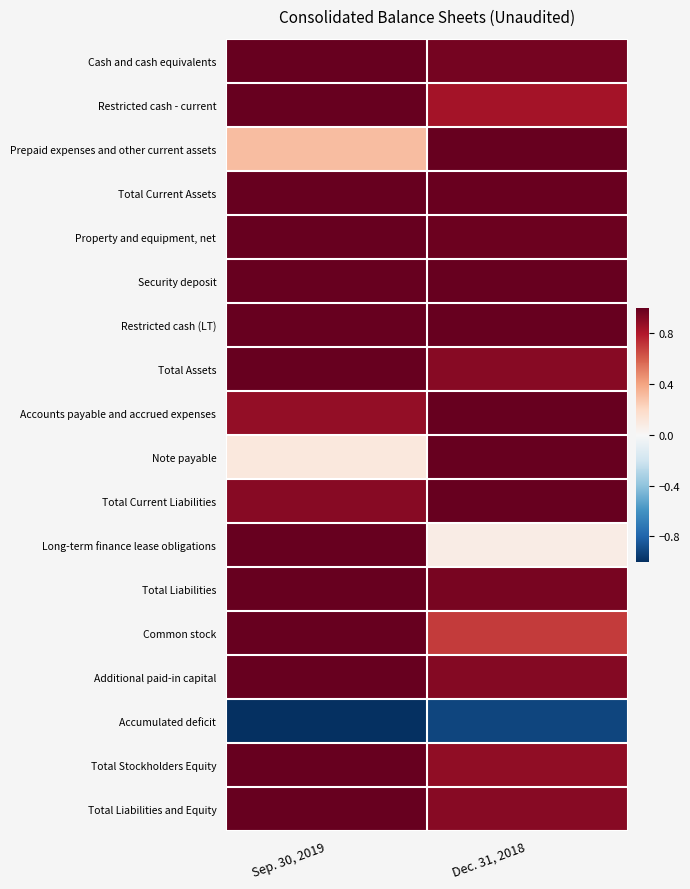

Which category has the highest value across all series?

Sep. 30, 2019